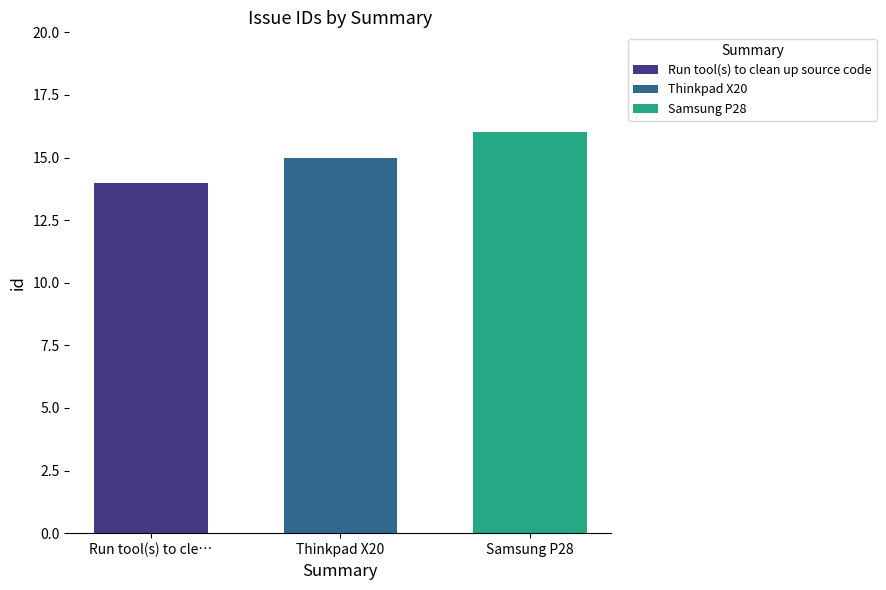

Which series has the largest range (max minus min)?

Run tool(s) to clean up source code